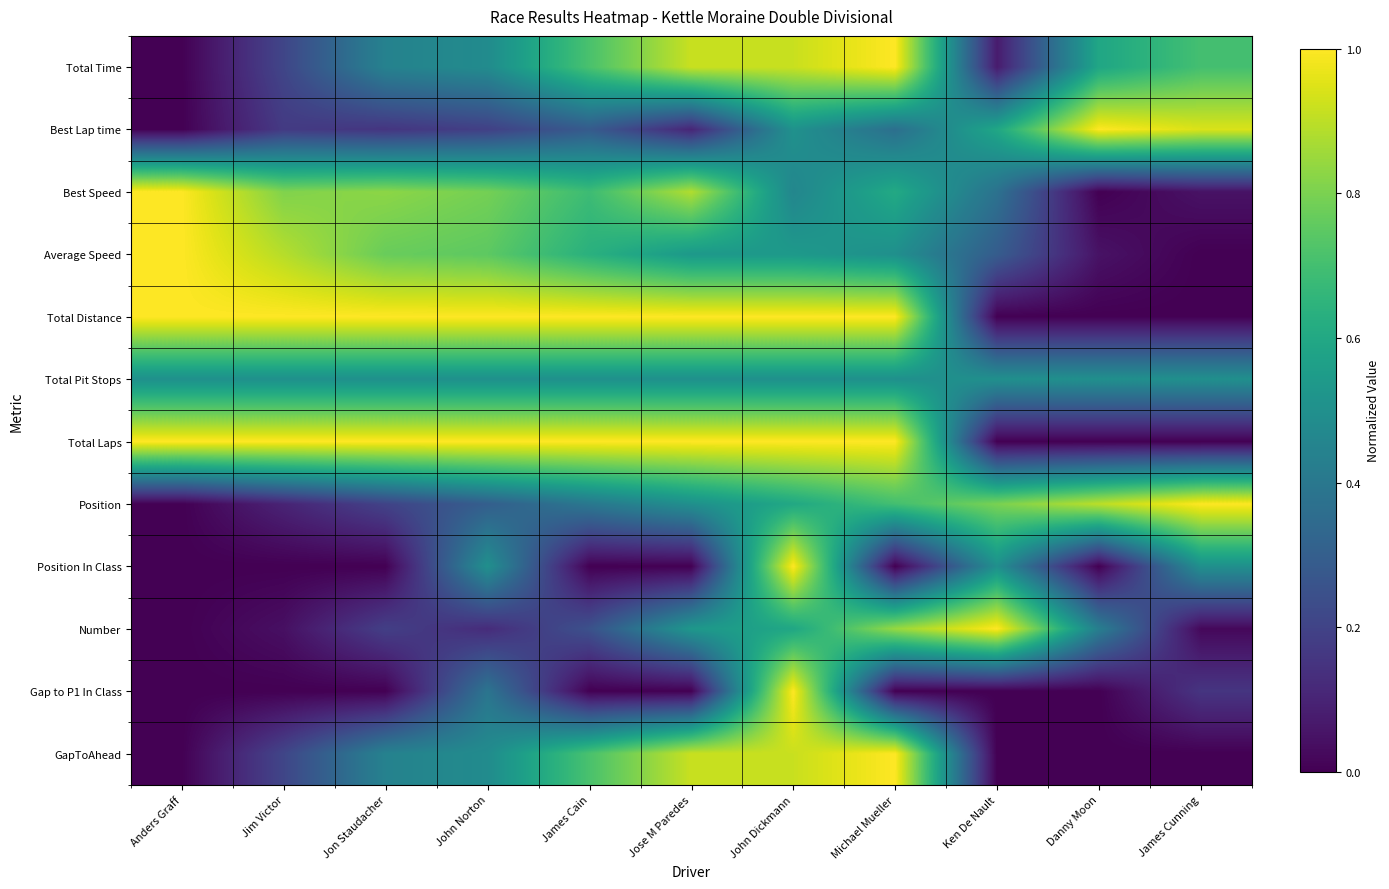

At which category is the sum across all series the highest?

John Dickmann